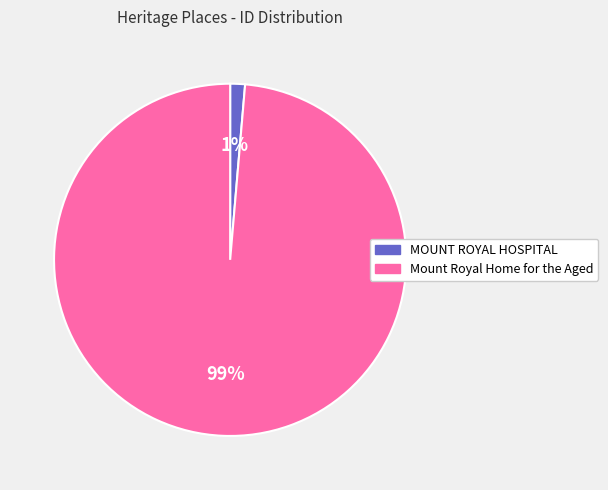

Combined, do MOUNT ROYAL HOSPITAL and Mount Royal Home for the Aged account for over 50%?

Yes